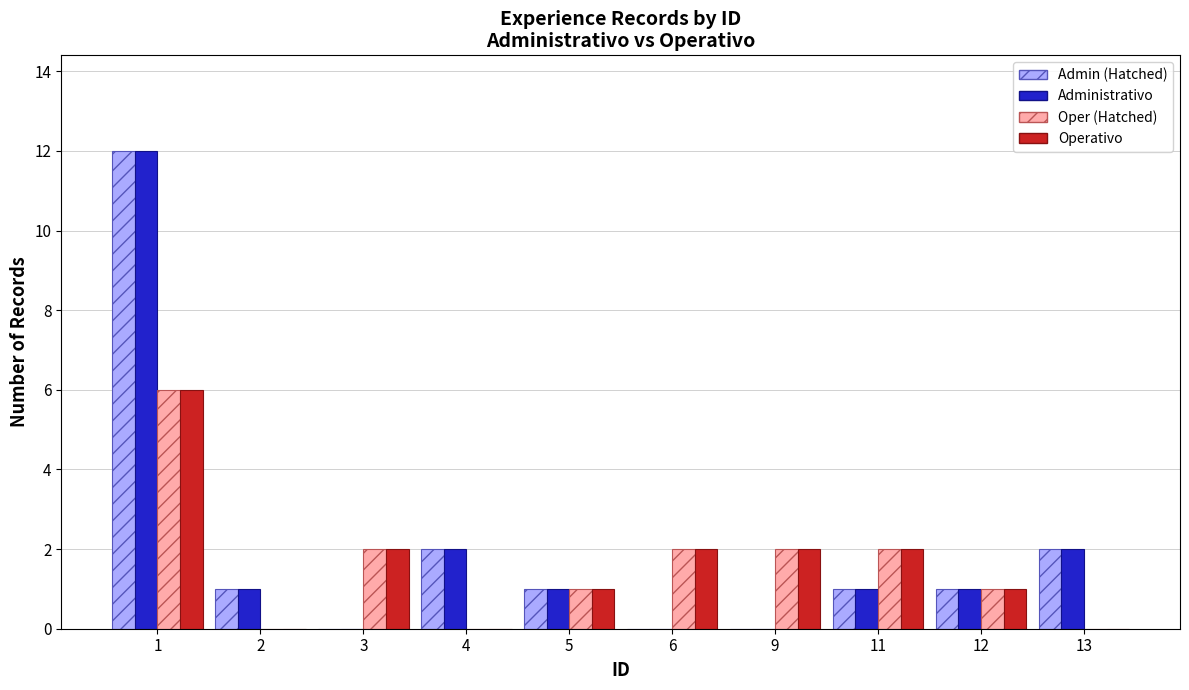

The value of Operativo at 13 is 4. True or false?

False